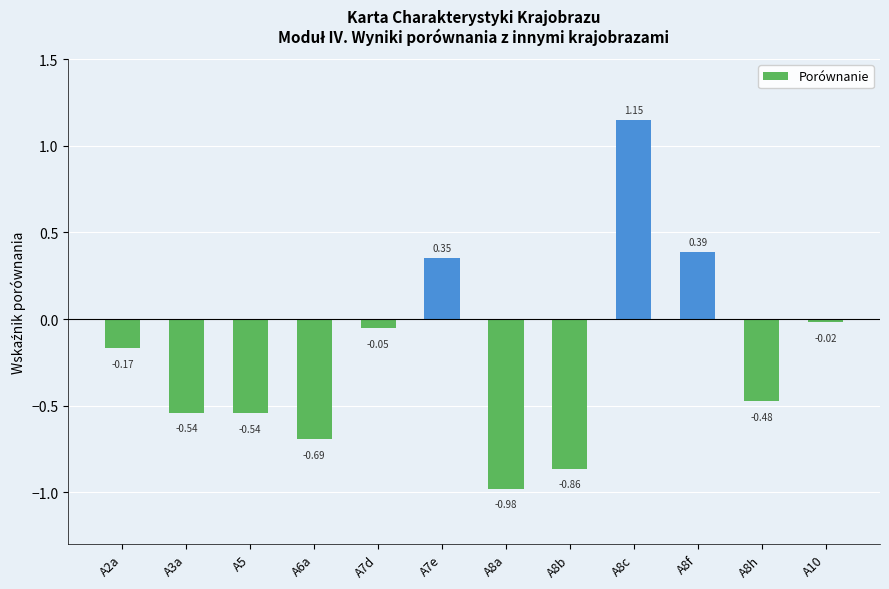

What position from the right is A8b?

5